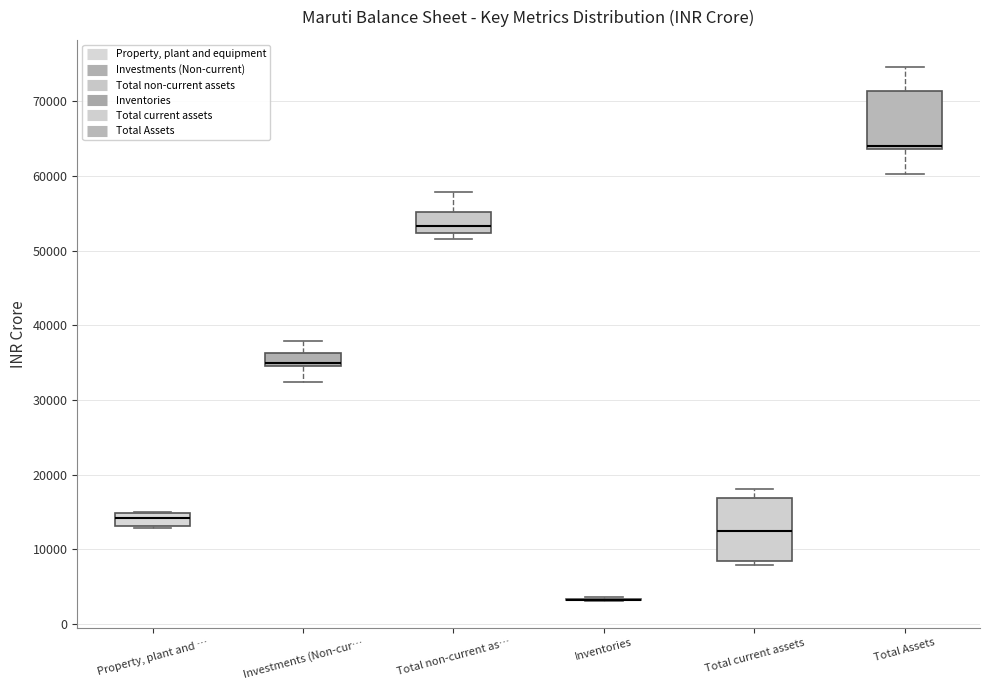

Reading left to right, transcribe this box plot: for each box, give where its median line is, the range the box spans, and where its two whiskers end, as read against the y-axis. The values are not printed on the chart, so give them approximately, as read against the axis.

Property, plant and …: median 14000, box 13000 to 15000, whiskers 13000 to 15000
Investments (Non-cur…: median 35000 (just above the box's lower edge), box 35000 to 36000, whiskers 32000 to 38000
Total non-current as…: median 53000, box 52000 to 55000, whiskers 52000 (just below the box's lower edge) to 58000
Inventories: box collapsed to a line at 3000, whiskers 3000 to 4000
Total current assets: median 12000, box 8000 to 17000, whiskers 8000 (just below the box's lower edge) to 18000
Total Assets: median 64000 (just above the box's lower edge), box 64000 to 71000, whiskers 60000 to 75000